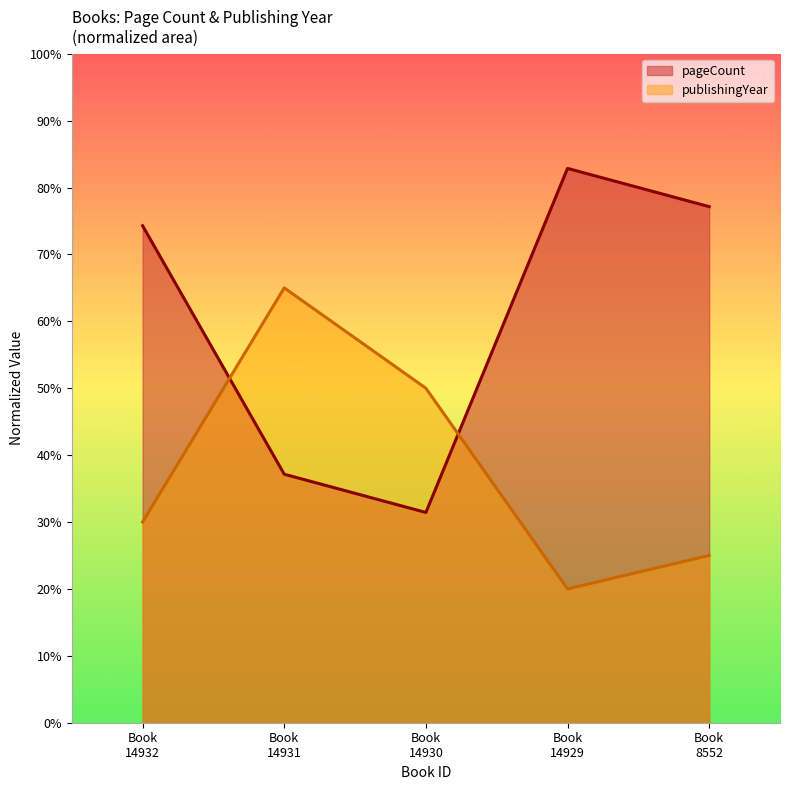

Which series has the widest spread of values?

pageCount